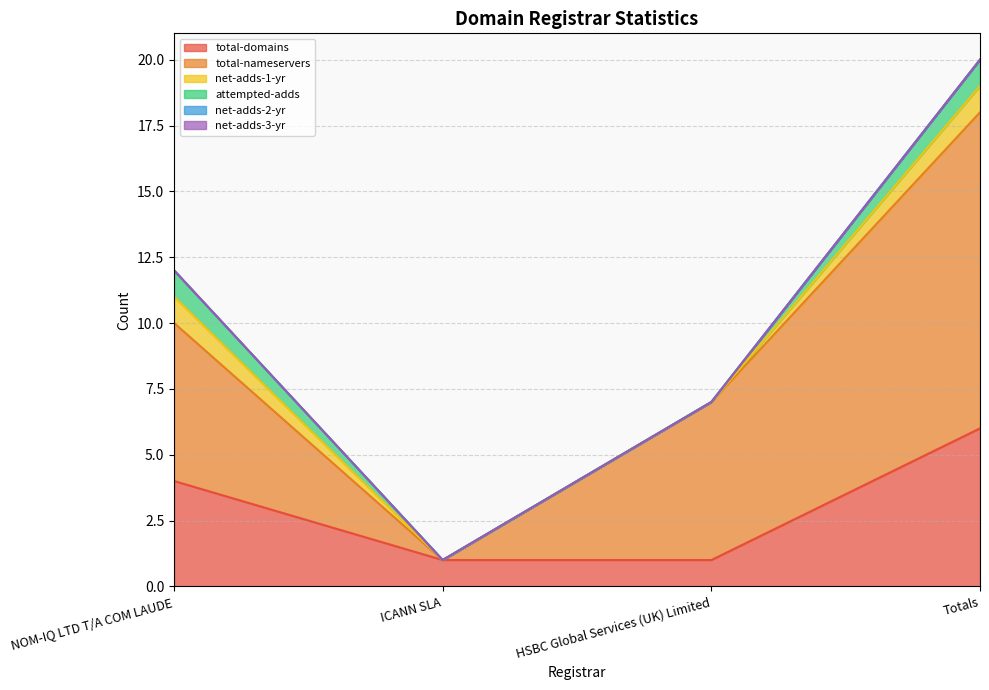

Is the value of total-nameservers at ICANN SLA greater than the value of net-adds-1-yr at Totals?

No